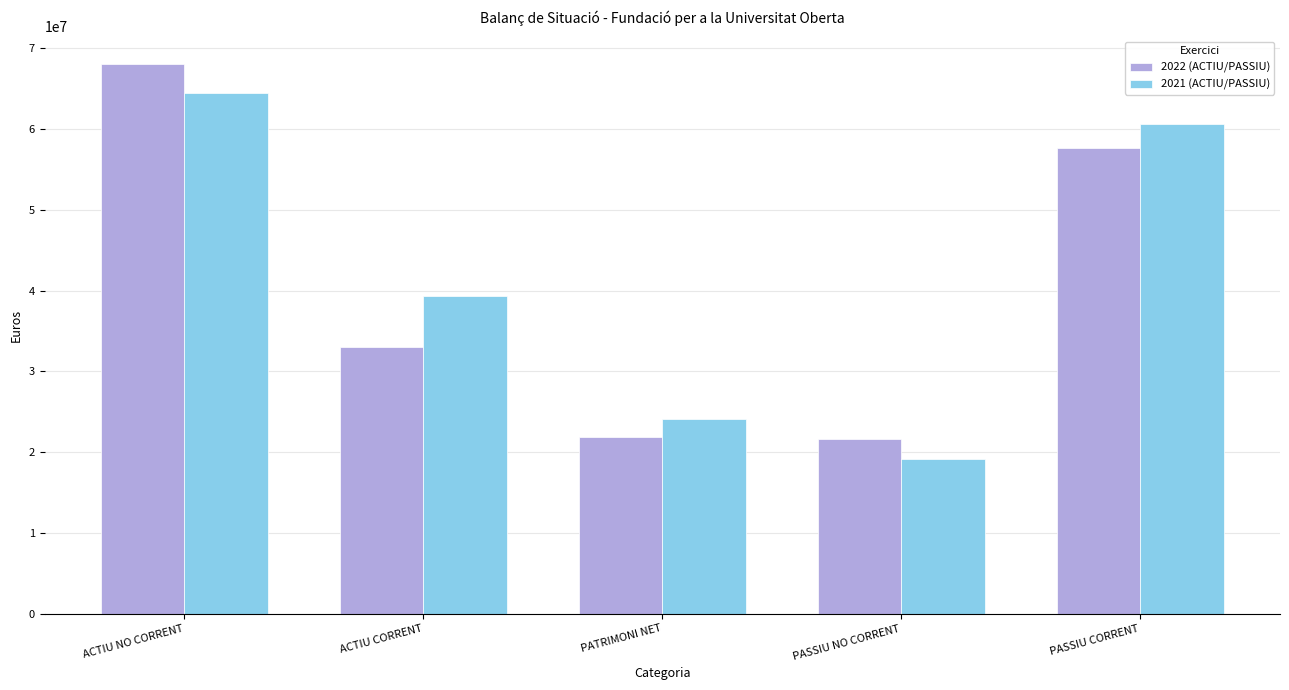

Rank the series at PASSIU NO CORRENT from lowest to highest value.

2021 (ACTIU/PASSIU), 2022 (ACTIU/PASSIU)